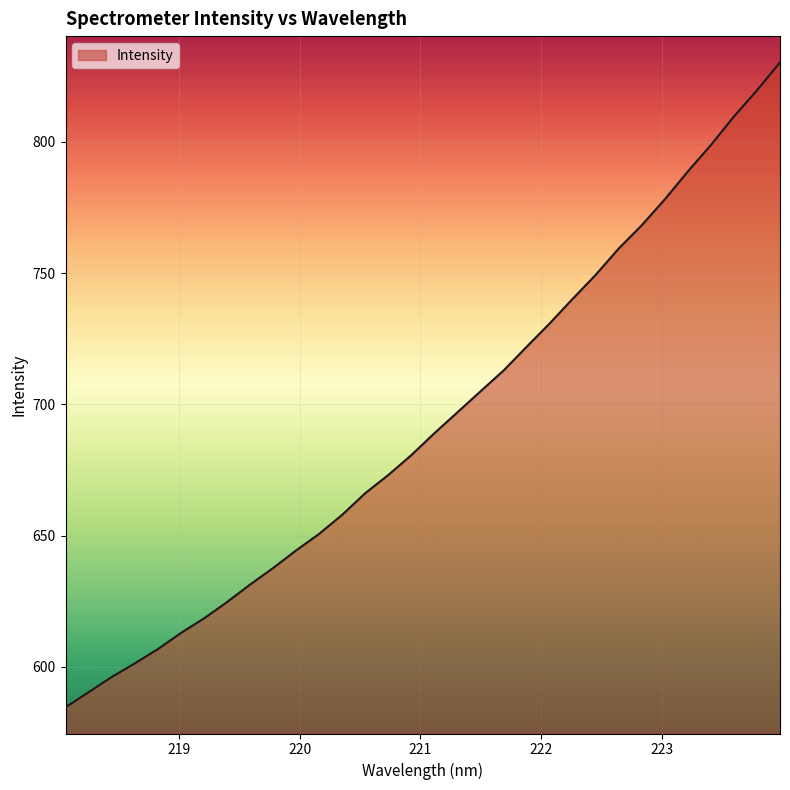

What is the greatest value displayed?

830.3